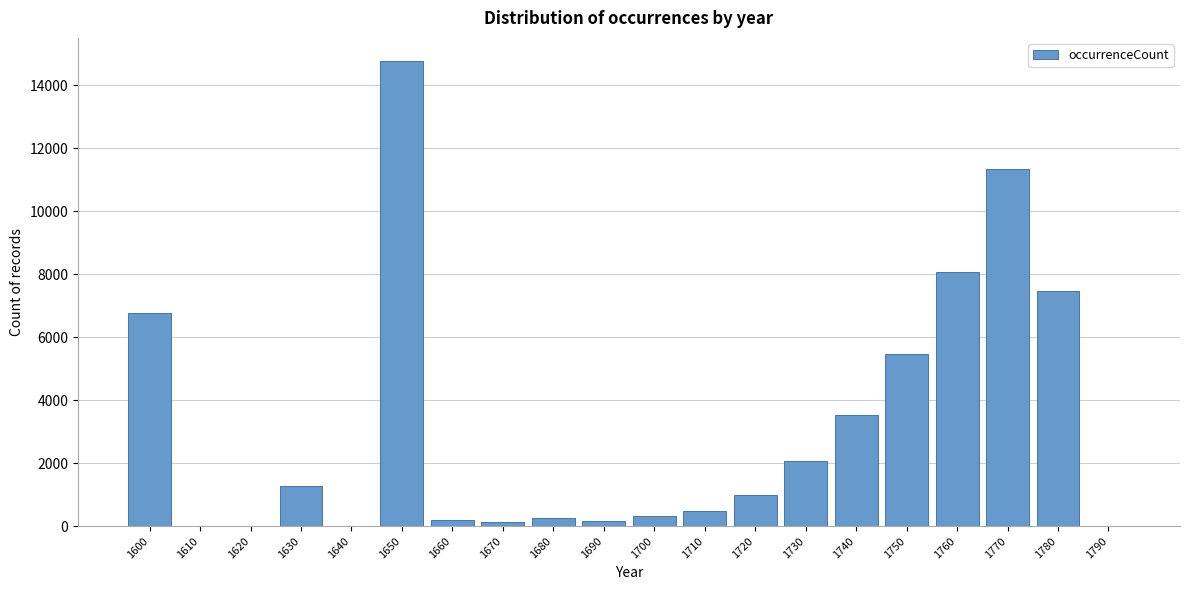

What is the sum of all values?

63282